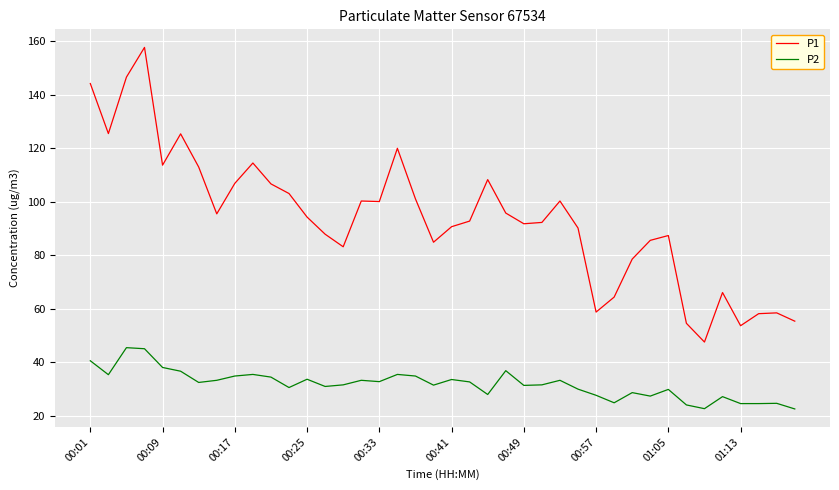

True or false: P1 and P2 cross at least once.

False